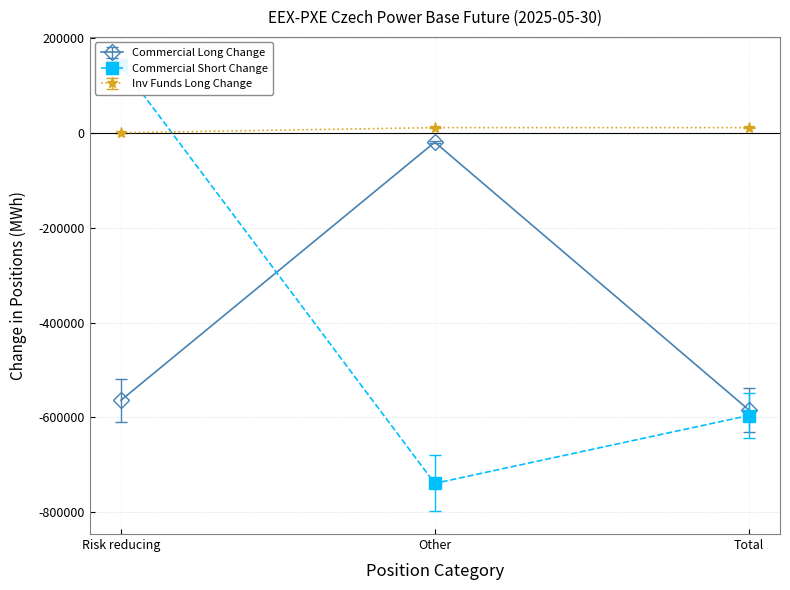

What is the difference between the maximum and minimum values in the Commercial Short series?

518615.0